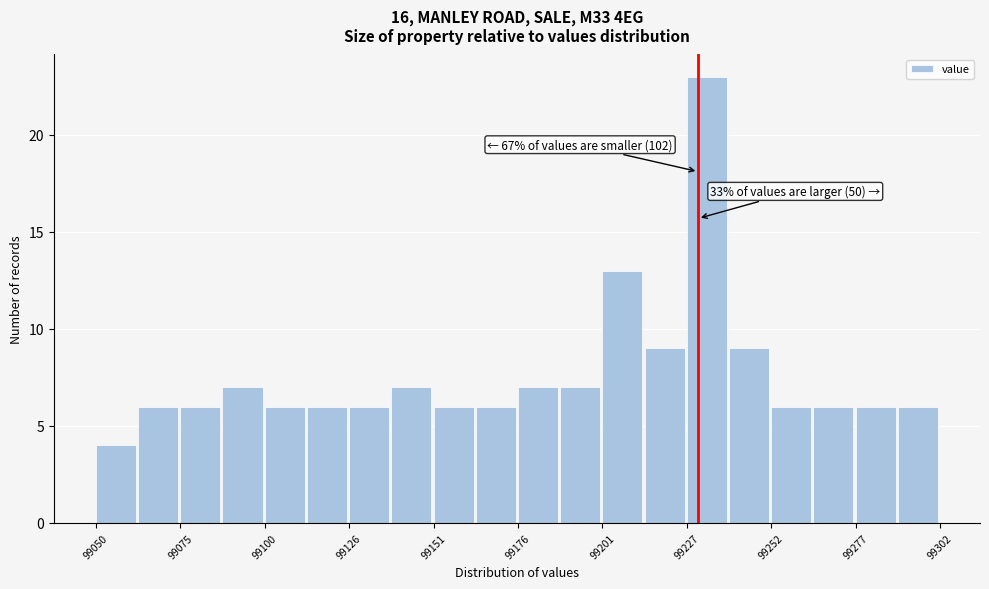

Around what value on the x-axis is the tallest bar? Give the approximate position of its centre, as read against the axis.

99235